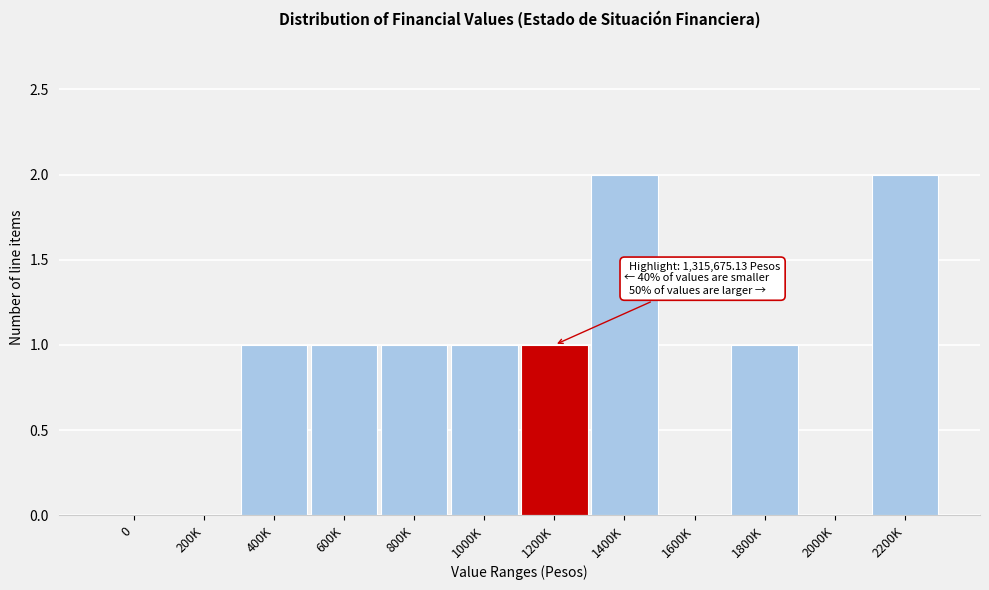

Reading right to left, list all the values displayed in this chart.

2200K=2	2000K=0	1800K=1	1600K=0	1400K=2	1200K=1	1000K=1	800K=1	600K=1	400K=1	200K=0	0=0